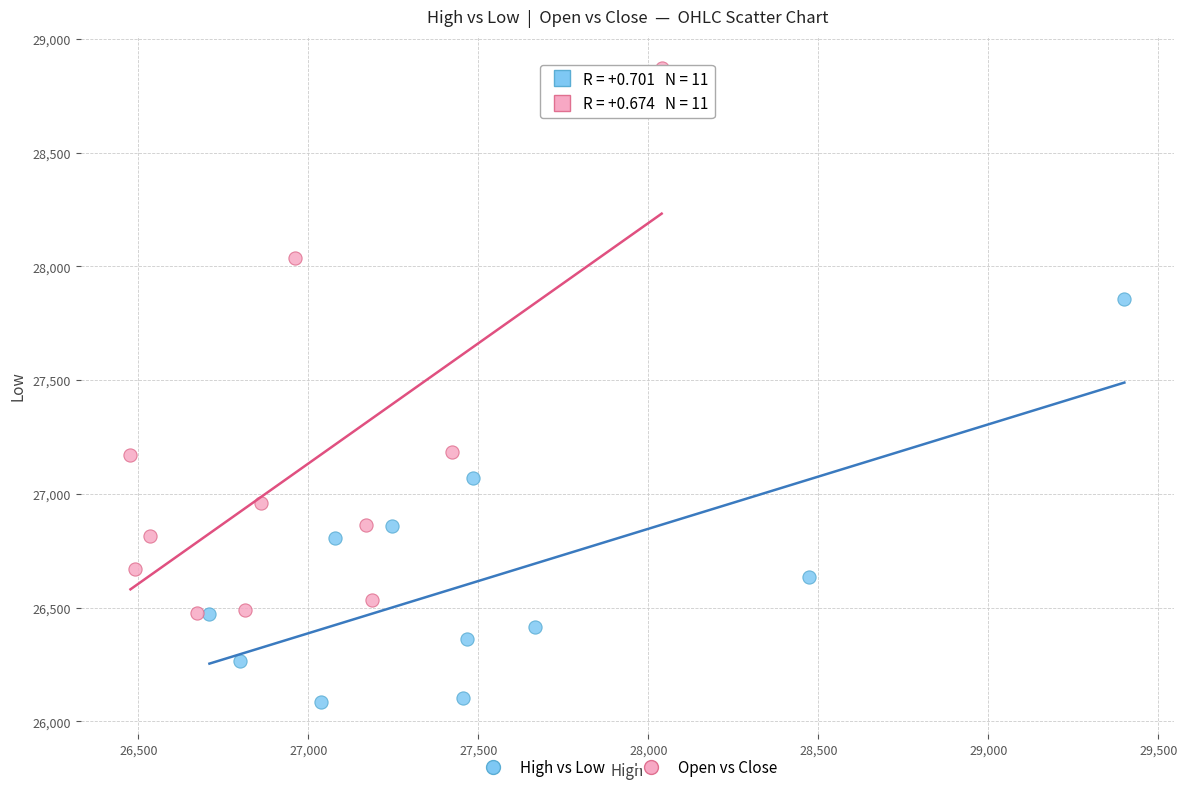

Which series contains the highest Y value?

Open vs Close